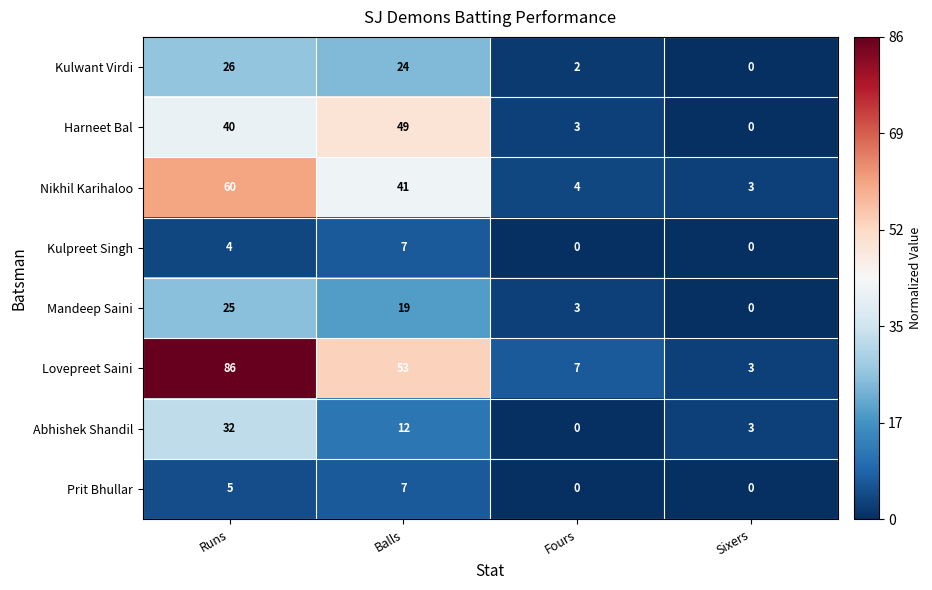

What is the average value of the Abhishek Shandil series?

12